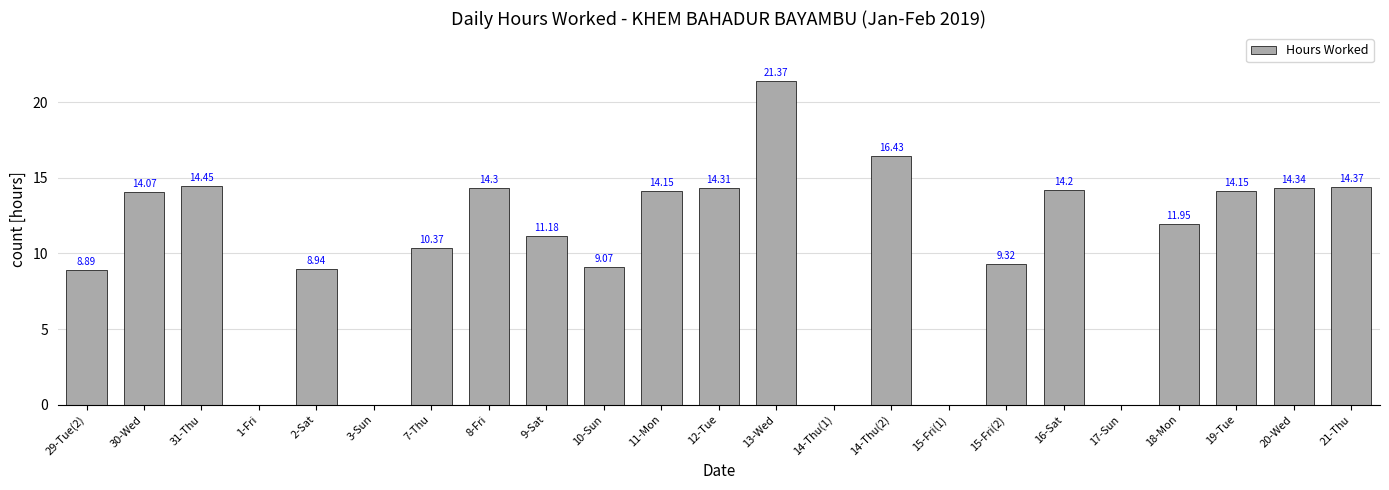

At which label does the data first exceed 11?

30-Wed